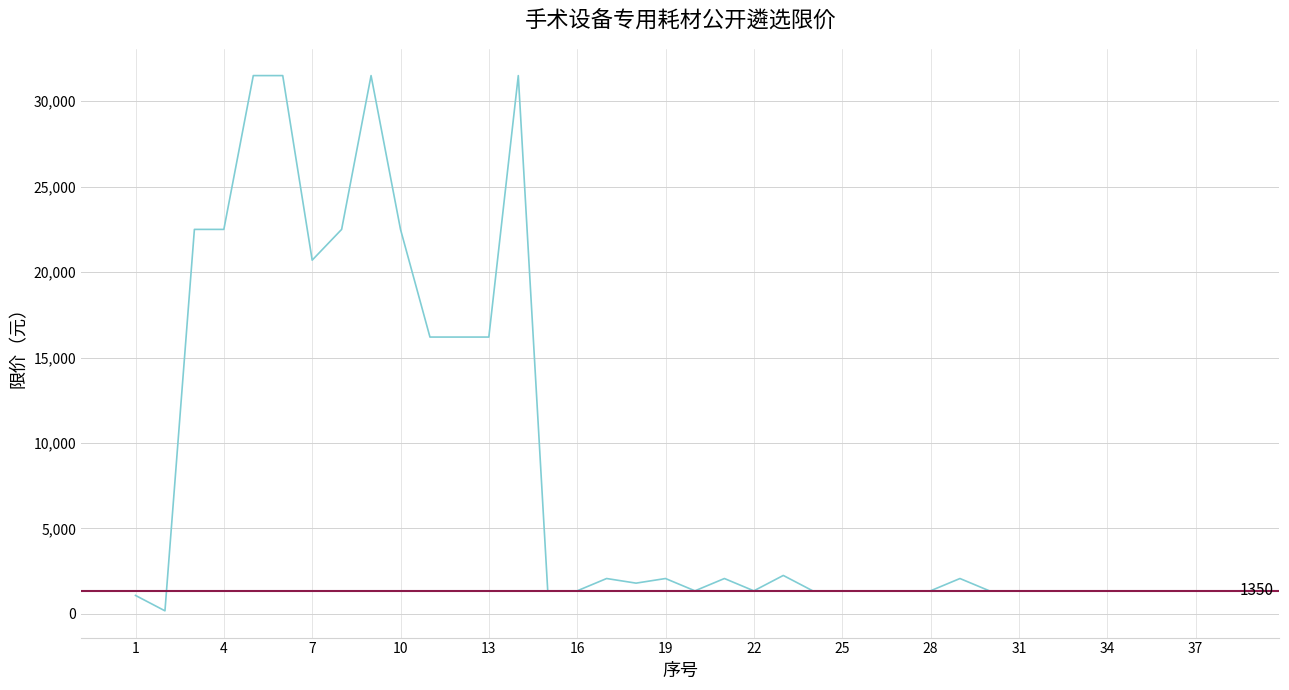

Does the chart have visible grid lines?

Yes